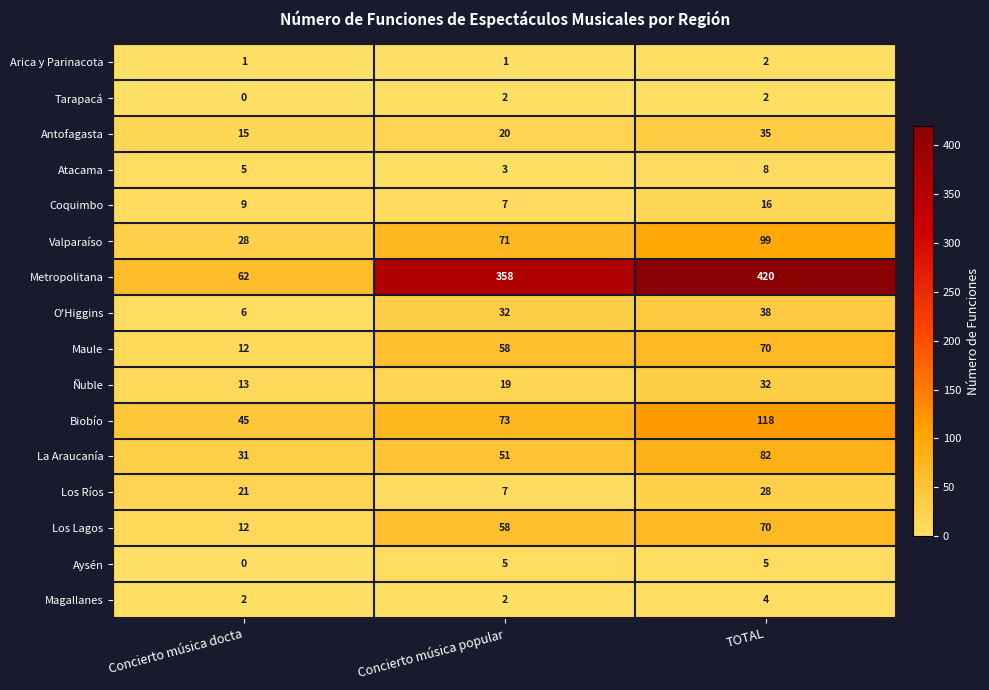

What is the total value across all series at Concierto música popular?

767